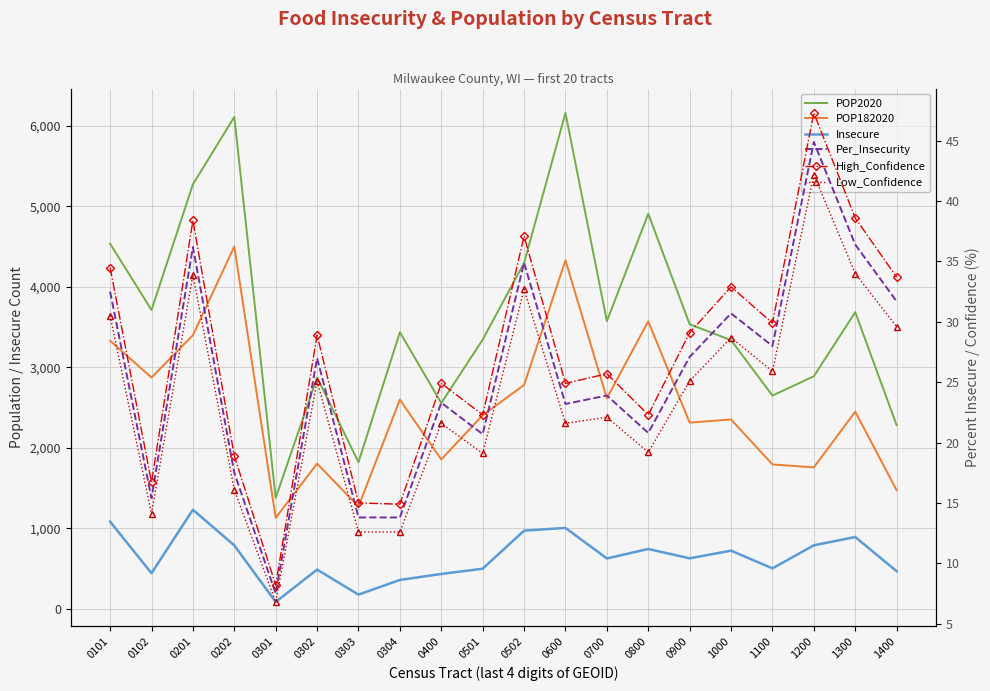

Which series has the widest spread of values?

POP2020